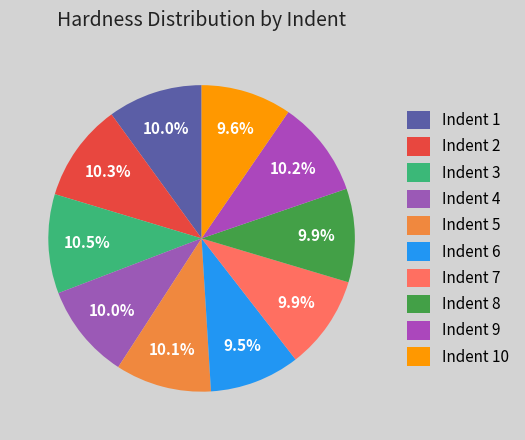

To the nearest percent, what percentage of the pie is Indent 9?

10%